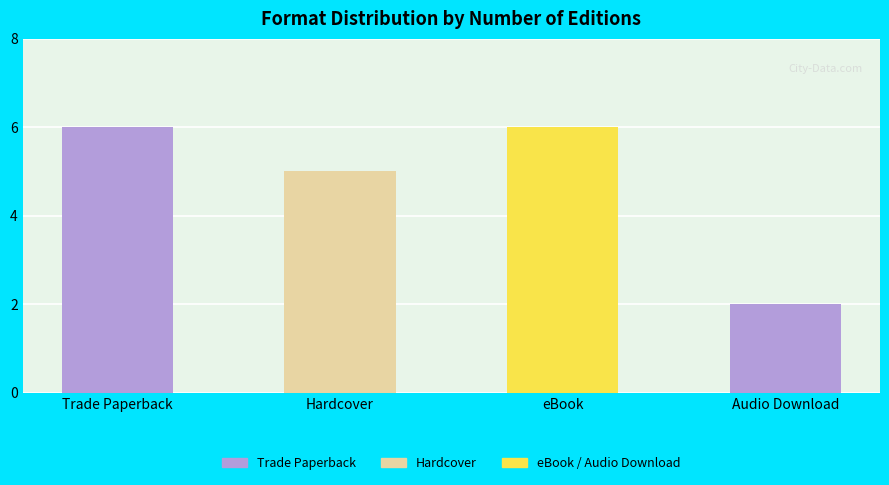

What is the greatest value displayed?

6